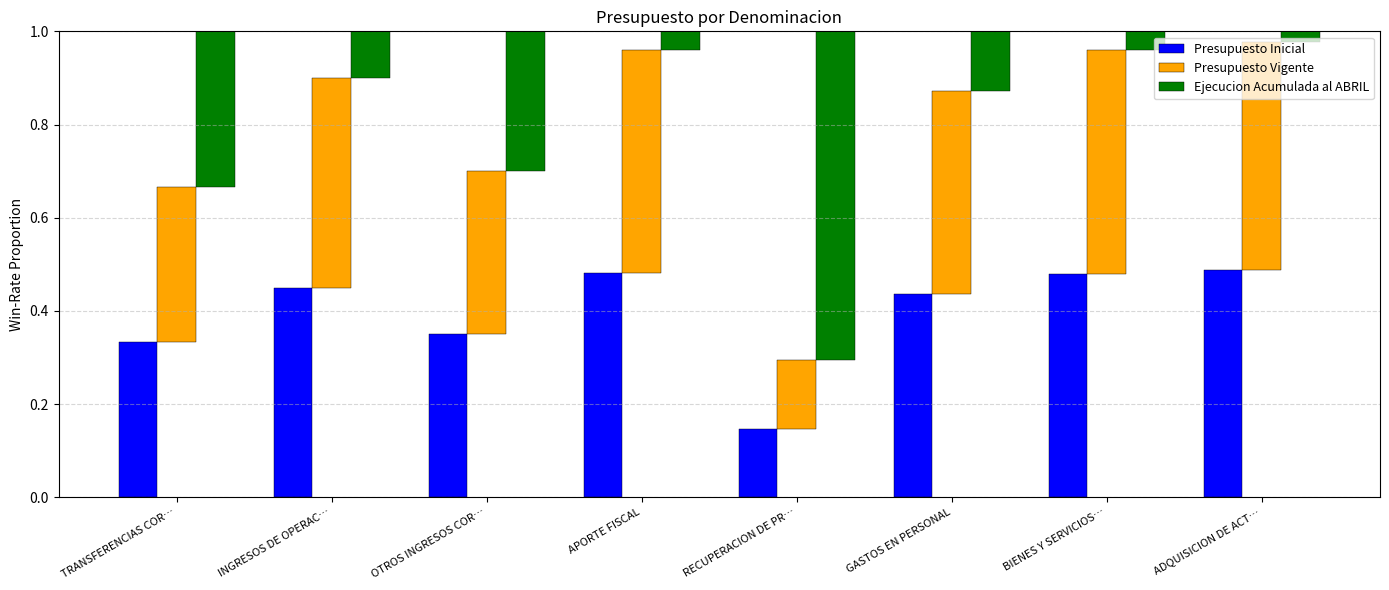

At how many categories does at least one series exceed 0?

8